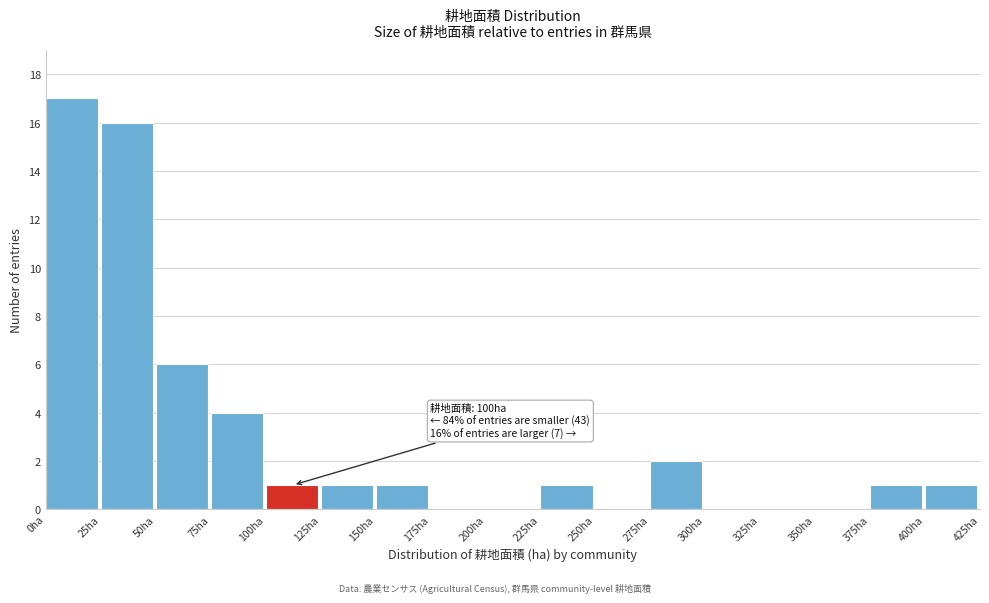

Which range on the x-axis has the tallest bar?

0 to 25